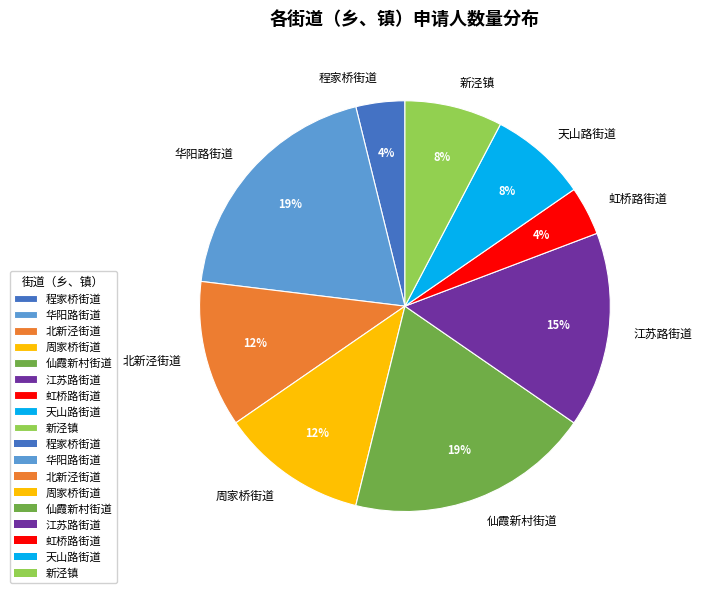

Between 仙霞新村街道 and 新泾镇, which is larger?

仙霞新村街道